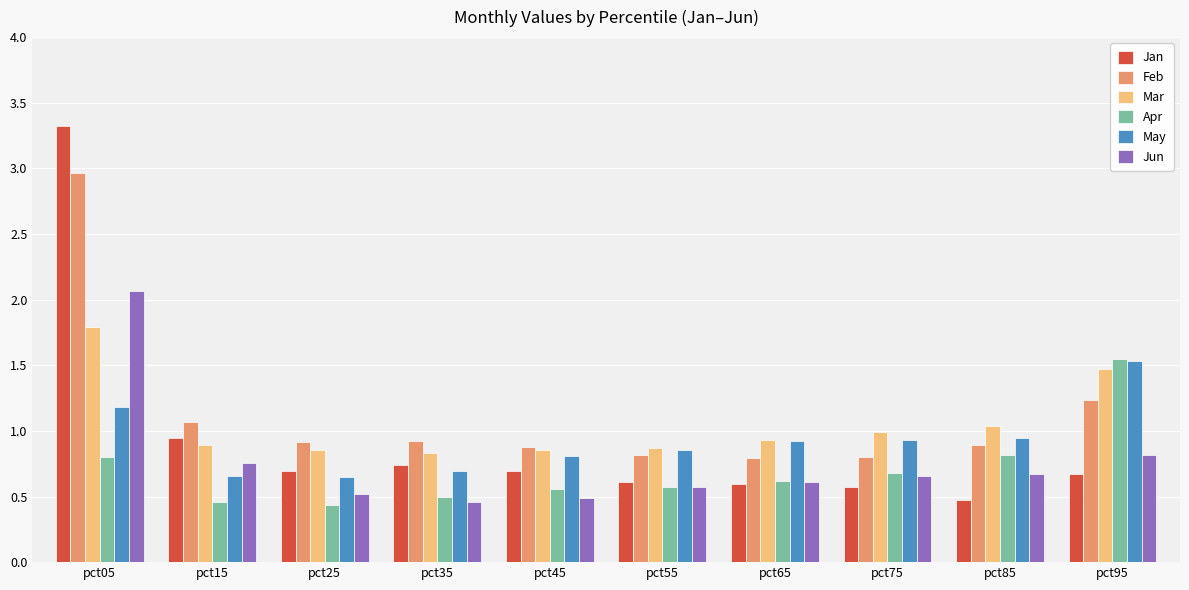

What is the highest value of the Jun series?

2.1